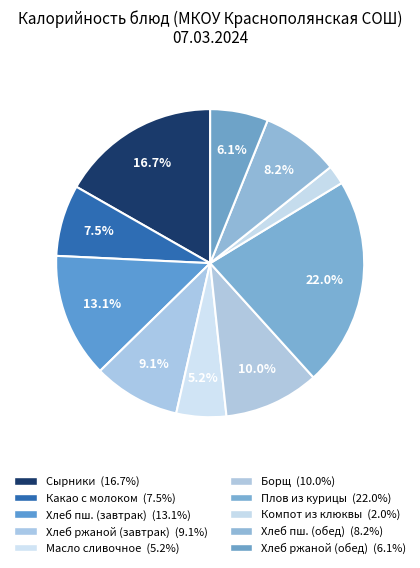

How many segments does this pie chart have?

10